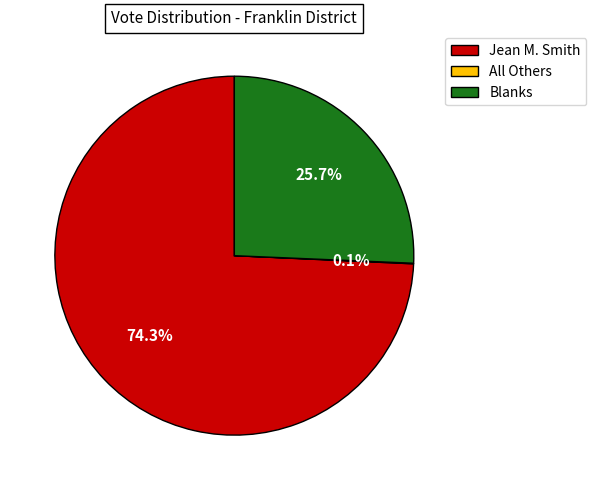

To the nearest percent, what is the difference between the largest and smallest slice percentages?

74%